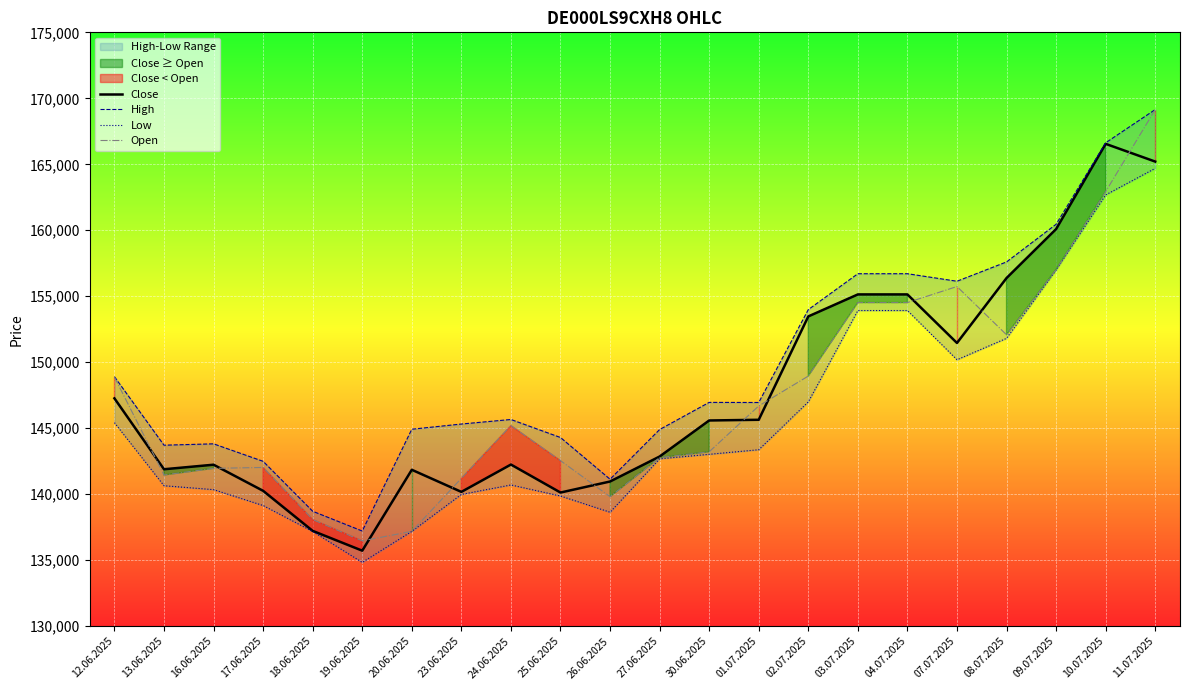

True or false: Close has a value of 147264 at 12.06.2025.

True